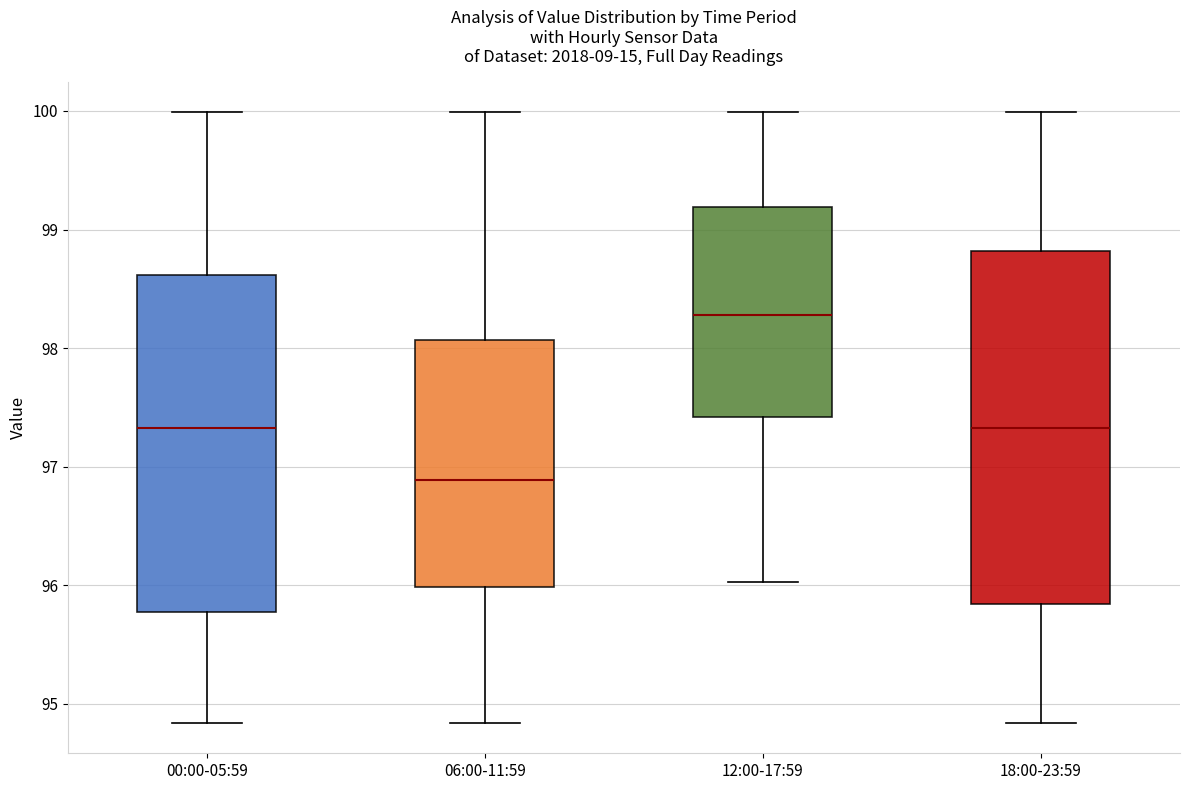

Where is the upper edge of the box for 00:00-05:59 on the y-axis? The values are not printed on the chart, so give them approximately, as read against the axis.

98.6